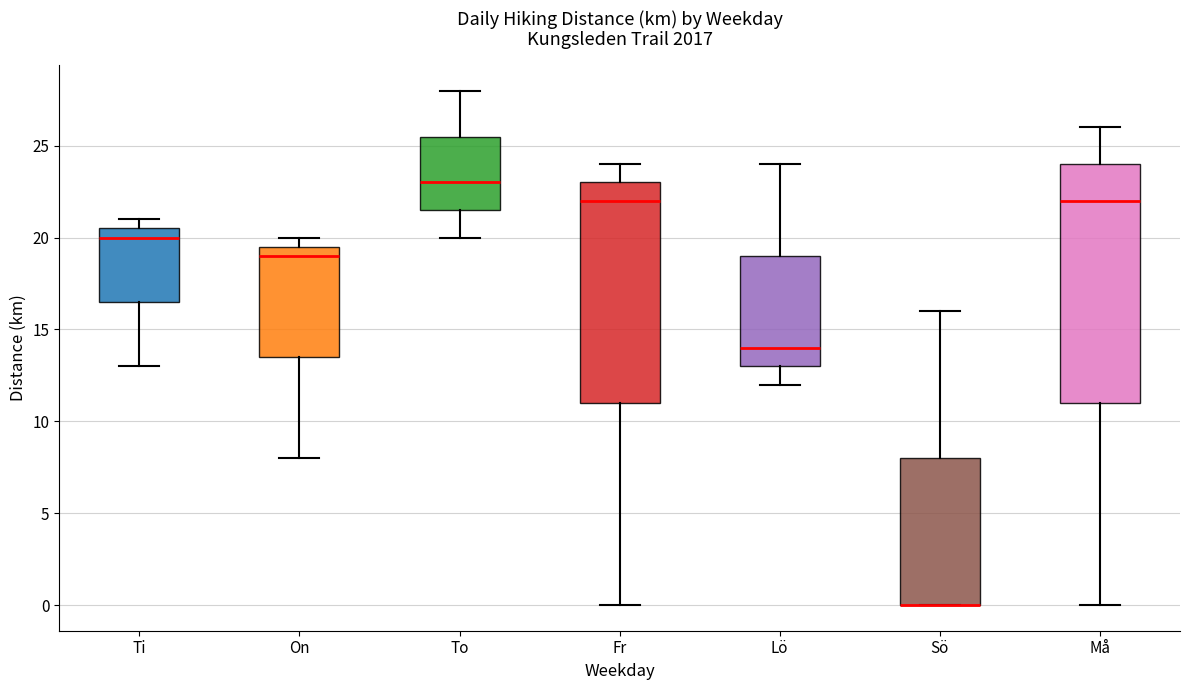

Reading left to right, read every box against the y-axis: the position of its median line, the range the box covers, and the ends of its whiskers. The values are not printed on the chart, so give them approximately, as read against the axis.

Ti: median 20.0, box 16.5 to 20.5, whiskers 13.0 to 21.0
On: median 19.0, box 13.5 to 19.5, whiskers 8.0 to 20.0
To: median 23.0, box 21.5 to 25.5, whiskers 20.0 to 28.0
Fr: median 22.0, box 11.0 to 23.0, whiskers 0.0 to 24.0
Lö: median 14.0, box 13.0 to 19.0, whiskers 12.0 to 24.0
Sö: median 0.0 (drawn on the box's lower edge), box 0.0 to 8.0, whiskers 0.0 to 16.0
Må: median 22.0, box 11.0 to 24.0, whiskers 0.0 to 26.0